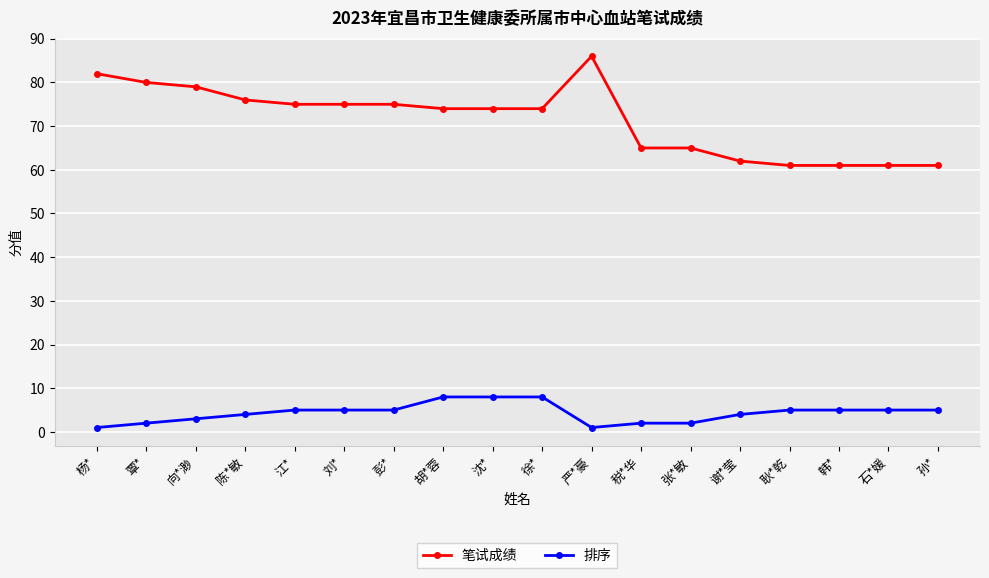

List the series in order of their overall mean, lowest first.

排序, 笔试成绩